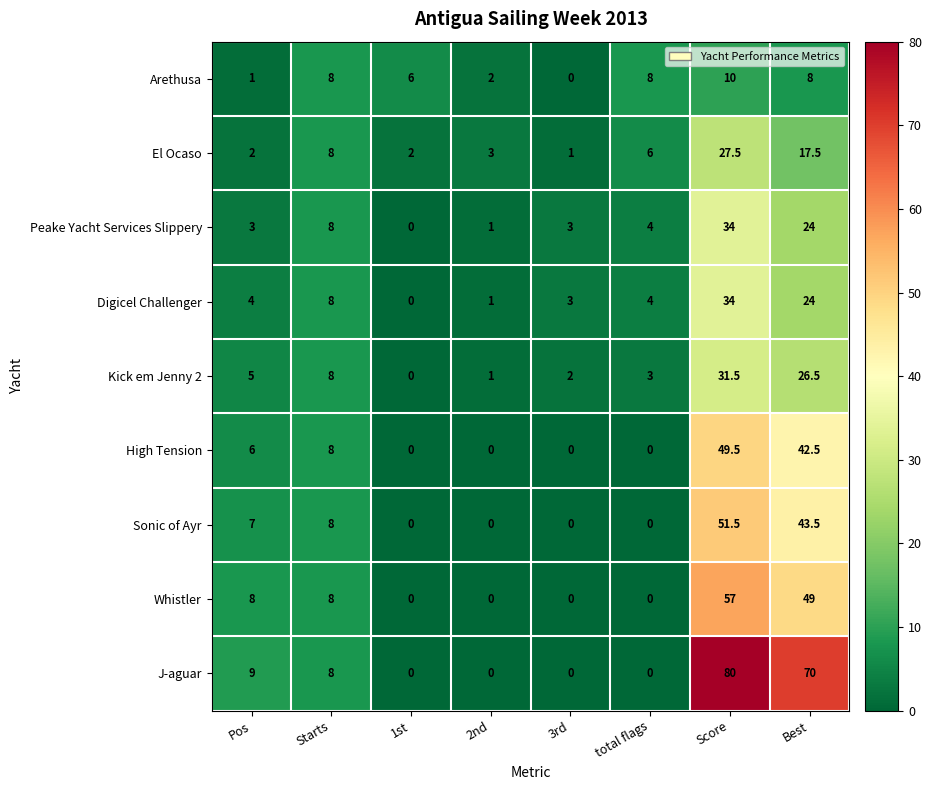

Is it true that Peake Yacht Services Slippery equals 0.0 at 1st?

True